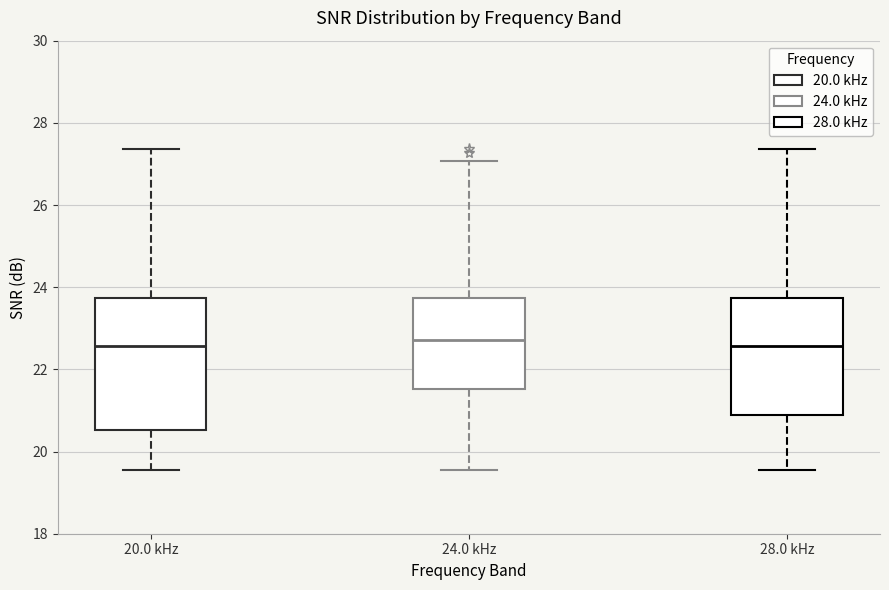

Where does the lower whisker of the box for 20.0 kHz end on the y-axis? The values are not printed on the chart, so give them approximately, as read against the axis.

19.6